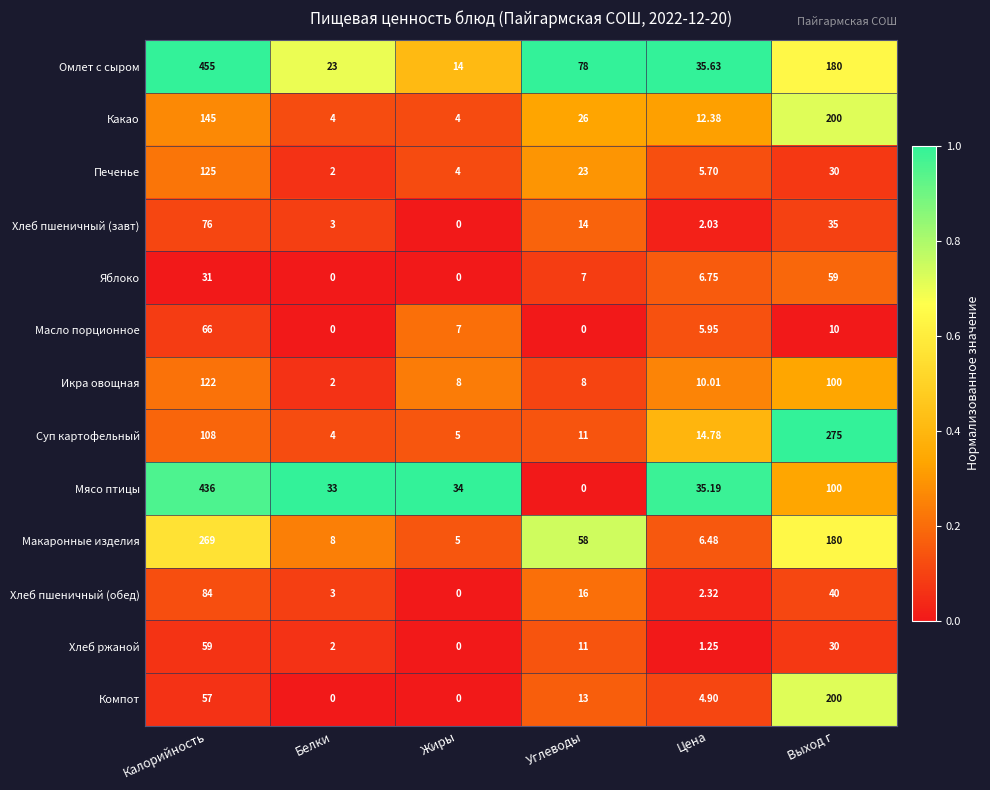

Is the value of Компот at Выход г greater than the value of Печенье at Калорийность?

Yes